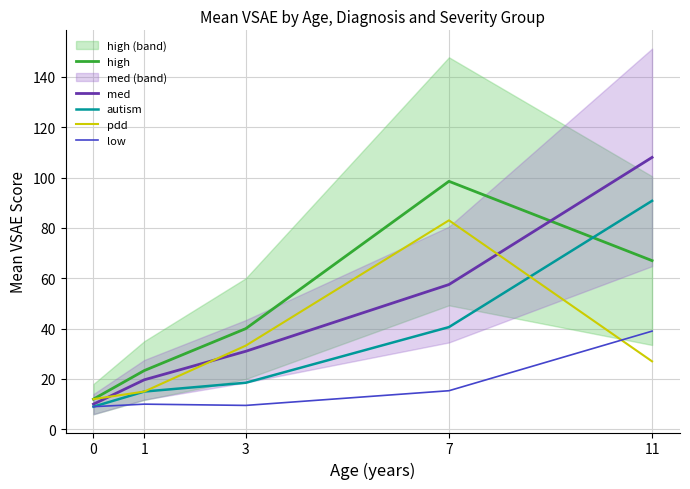

Reading left to right, transcribe all the data shown in this chart.

high: 0=12.0	1=23.3	3=40.0	7=98.5	11=67.0
med: 0=10.0	1=19.7	3=31.0	7=57.5	11=108.0
autism: 0=9.0	1=15.0	3=18.5	7=40.6	11=90.8
pdd: 0=12.0	1=15.0	3=33.2	7=83.0	11=27.0
low: 0=9.0	1=10.0	3=9.5	7=15.3	11=39.0